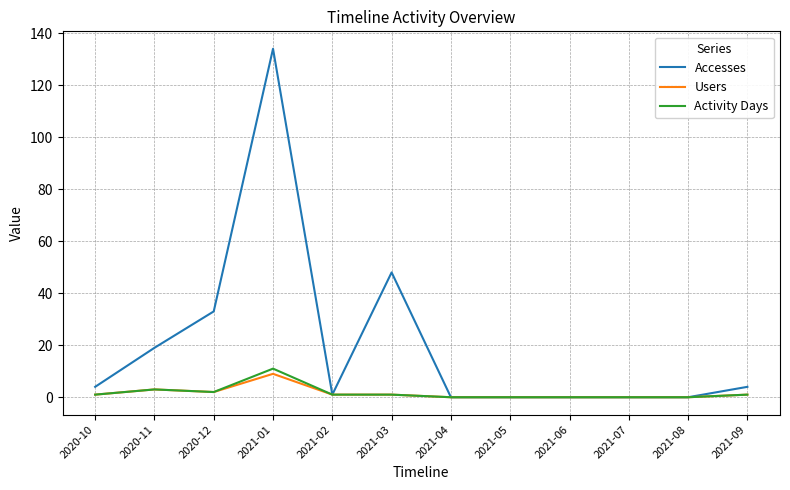

Which series has the widest spread of values?

Accesses